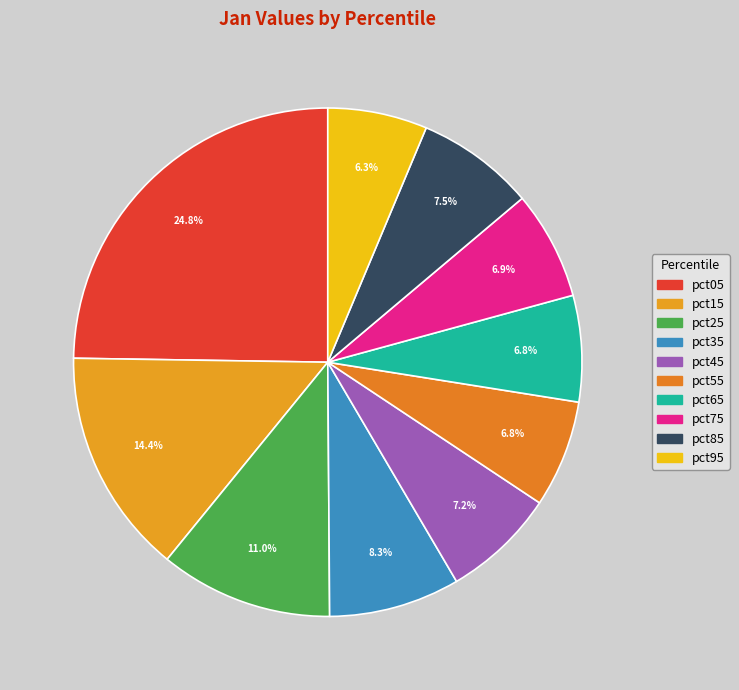

How many segments does this pie chart have?

10